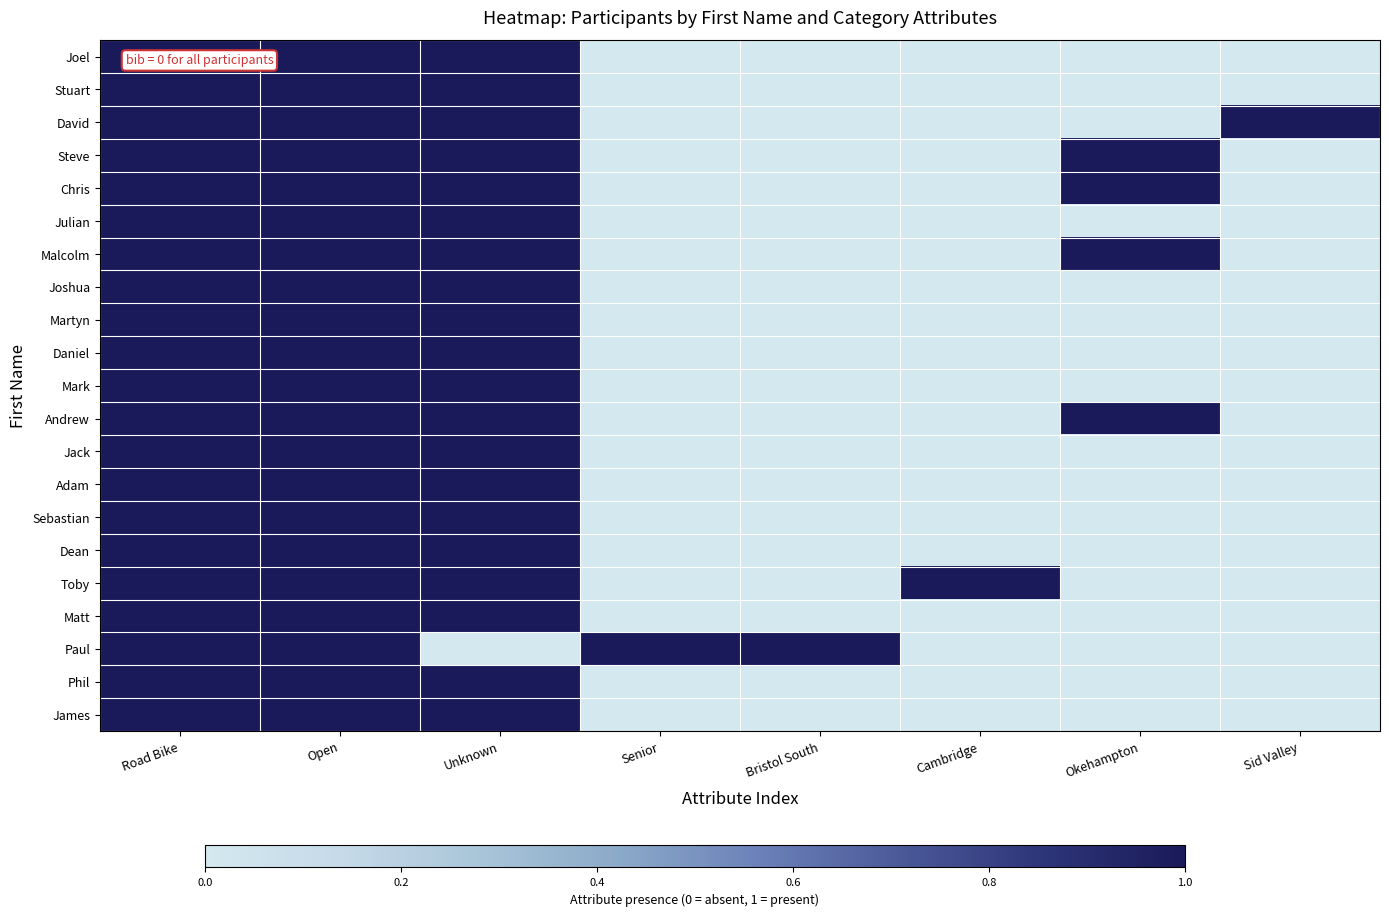

Which series has the largest total across all categories?

Paul